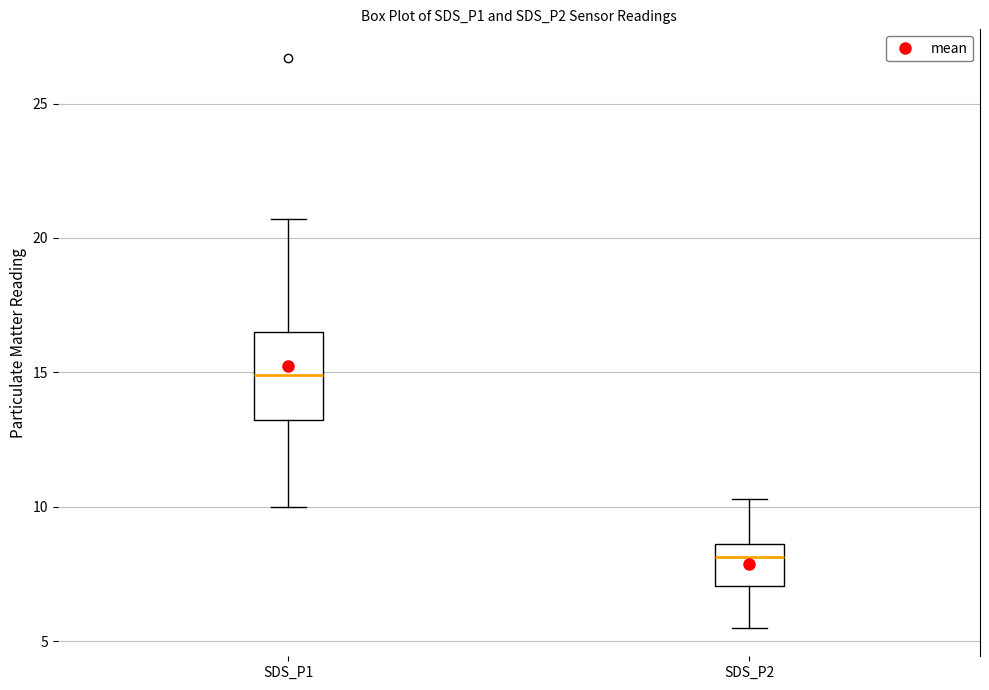

Reading left to right, read every box against the y-axis: the position of its median line, the range the box covers, and the ends of its whiskers. The values are not printed on the chart, so give them approximately, as read against the axis.

SDS_P1: median 15.0, box 13.0 to 16.5, whiskers 10.0 to 20.5
SDS_P2: median 8.0, box 7.0 to 8.5, whiskers 5.5 to 10.5